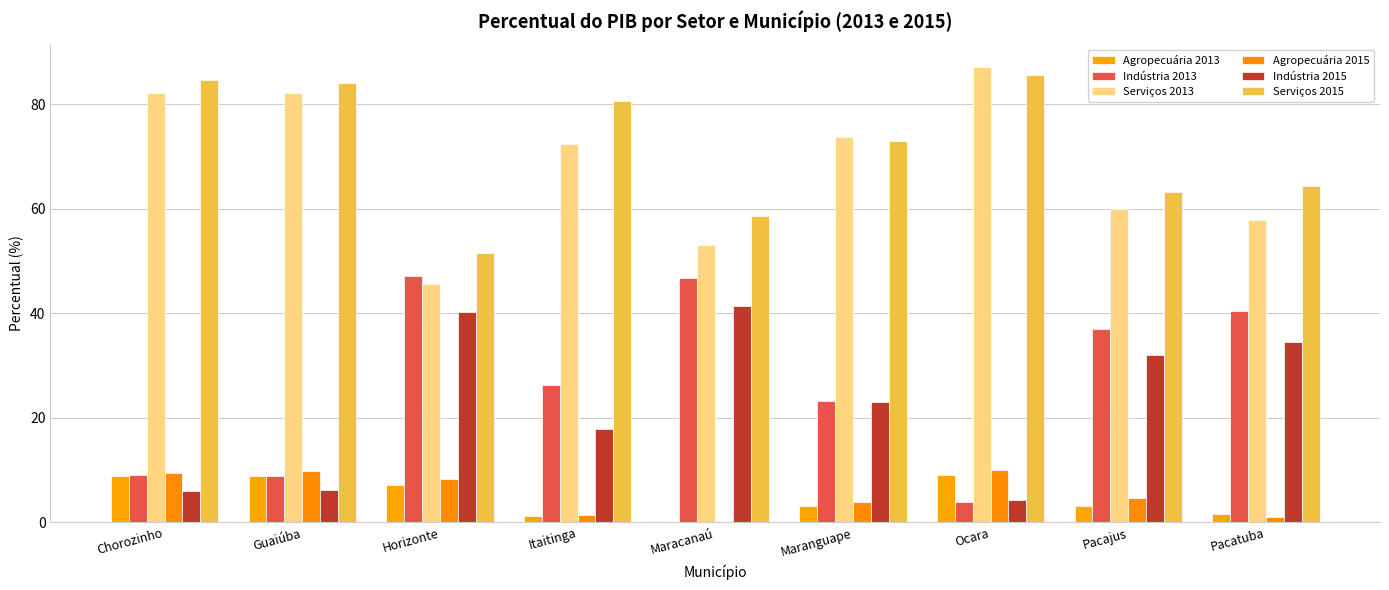

Where does the Serviços 2013 series first go above 72?

Chorozinho